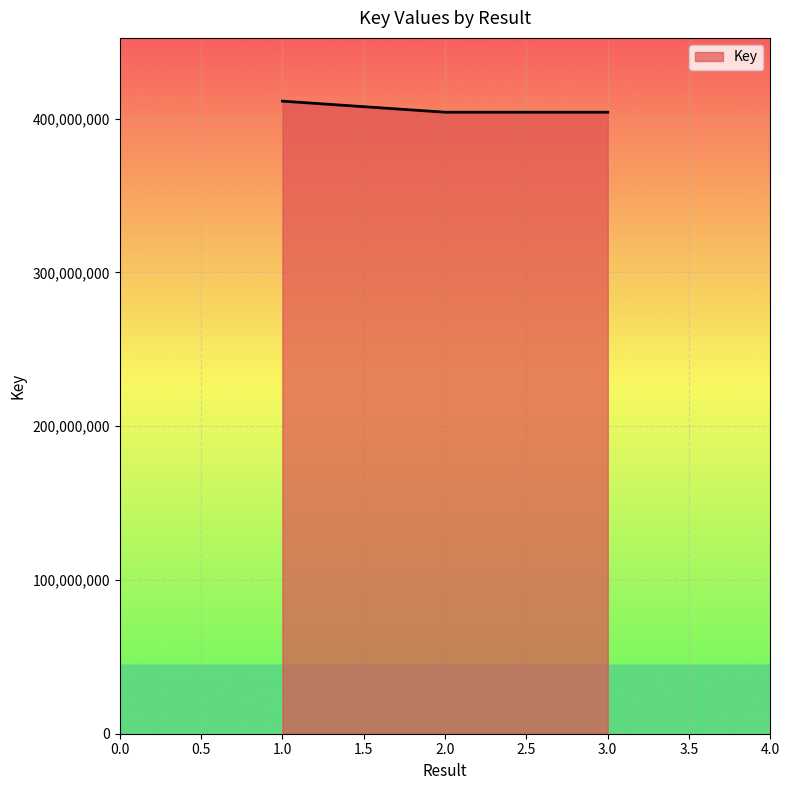

What is the difference between the maximum and second lowest values?

7197042